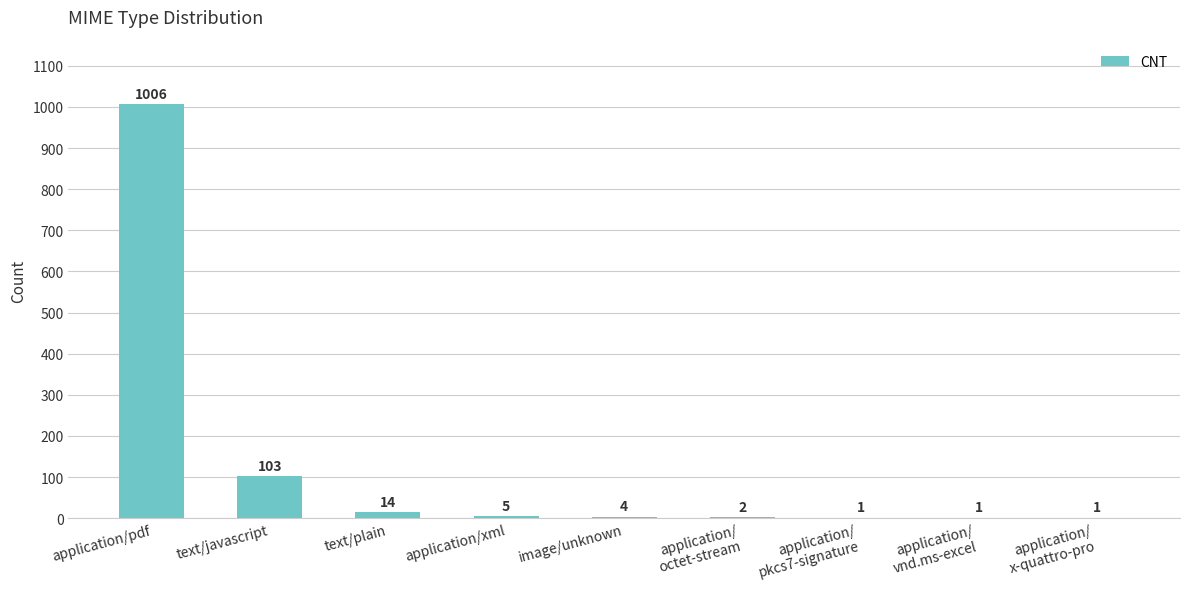

What is the greatest value displayed?

1006